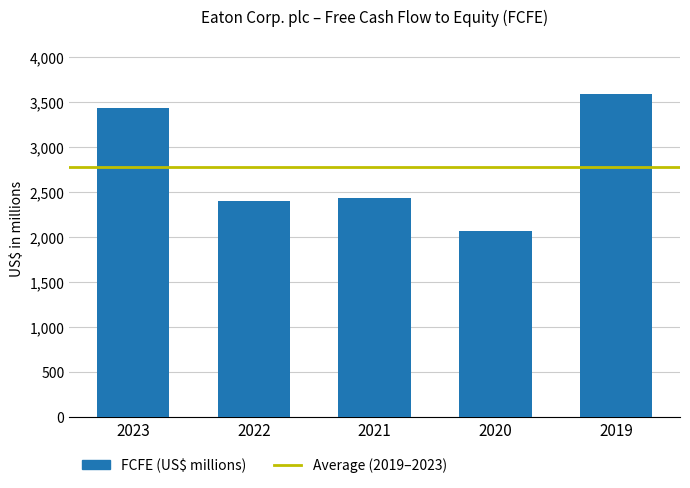

What is the average value?

2784